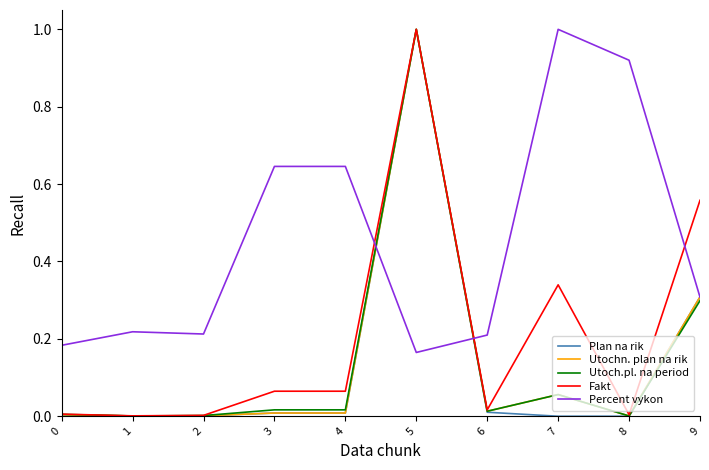

Is the value of Plan na rik at 4 greater than the value of Utoch.pl. na period at 5?

No